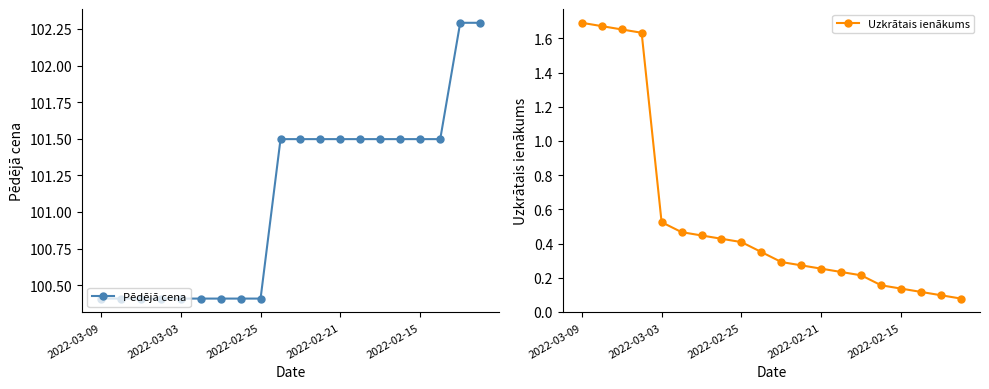

Which series has the largest range (max minus min)?

Pēdējā cena